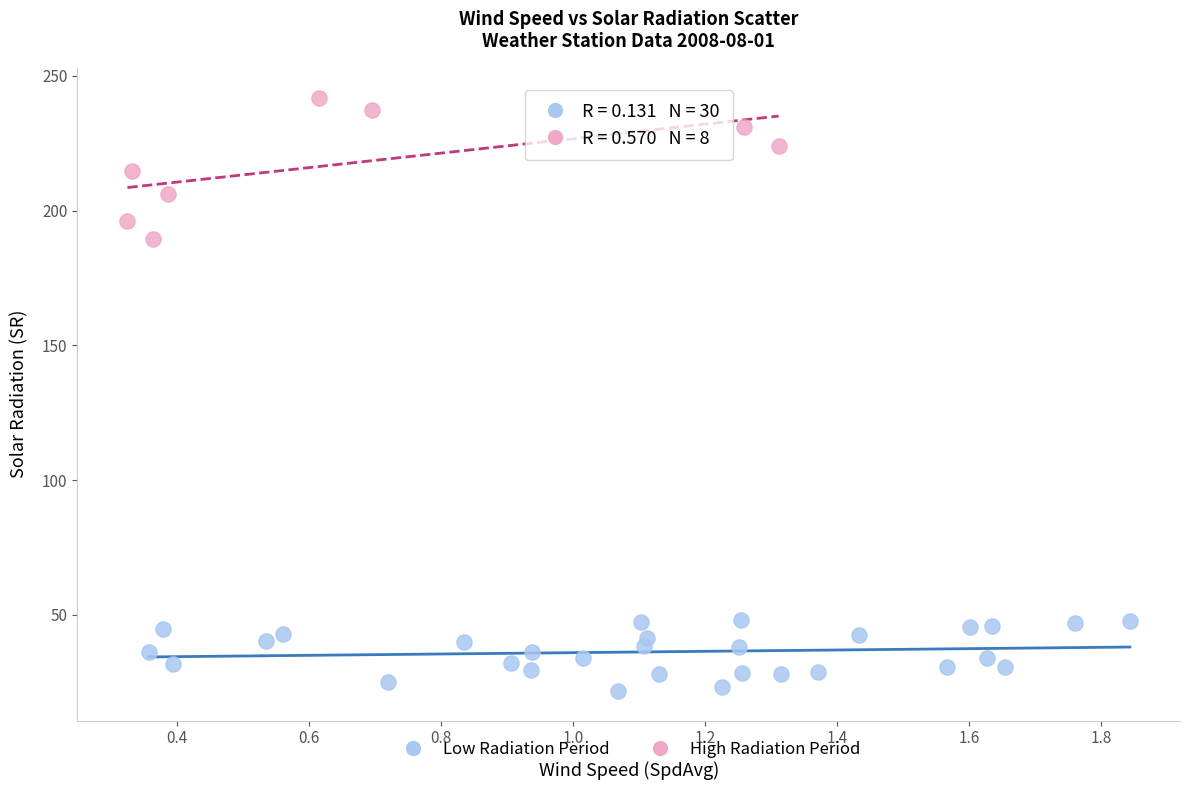

Which series reaches the minimum Y coordinate?

Low Radiation Period